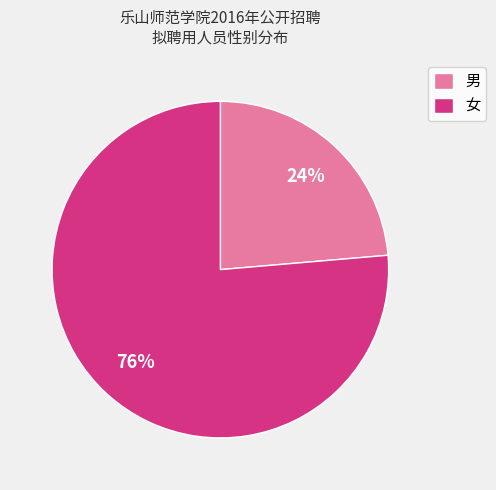

Which slice is the smallest?

男